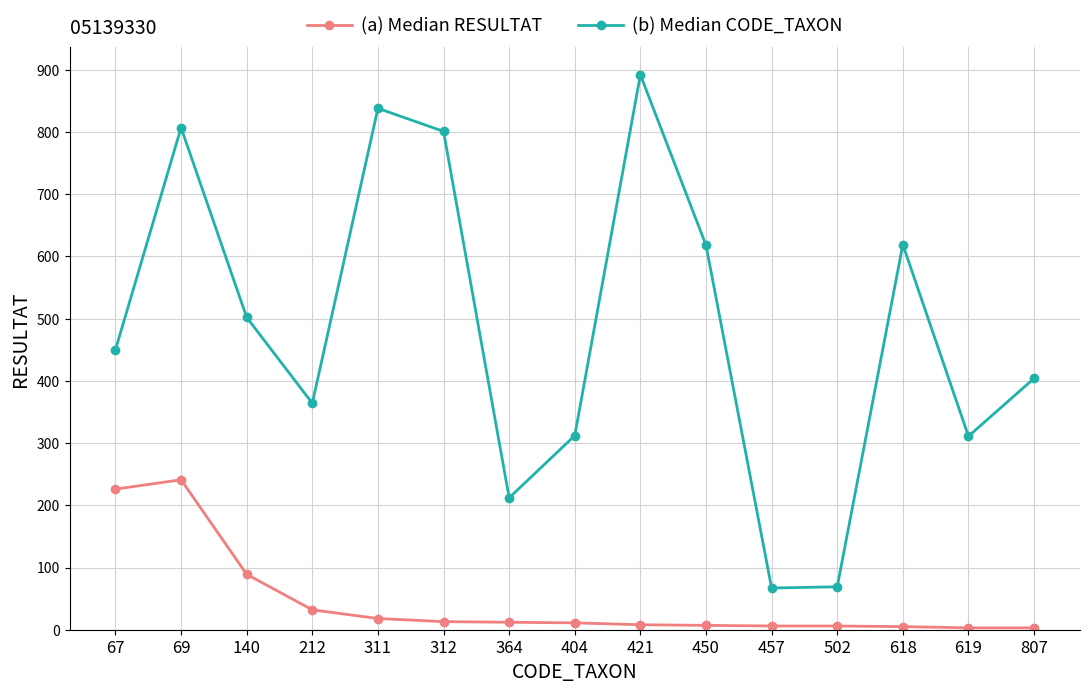

What is the highest value of the (a) Median RESULTAT series?

241